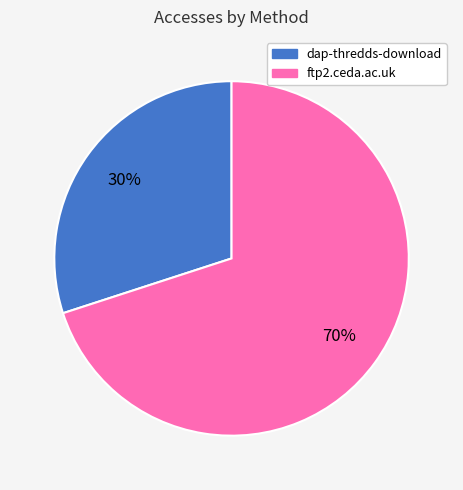

To the nearest percent, what is the difference between the largest and smallest slice percentages?

40%